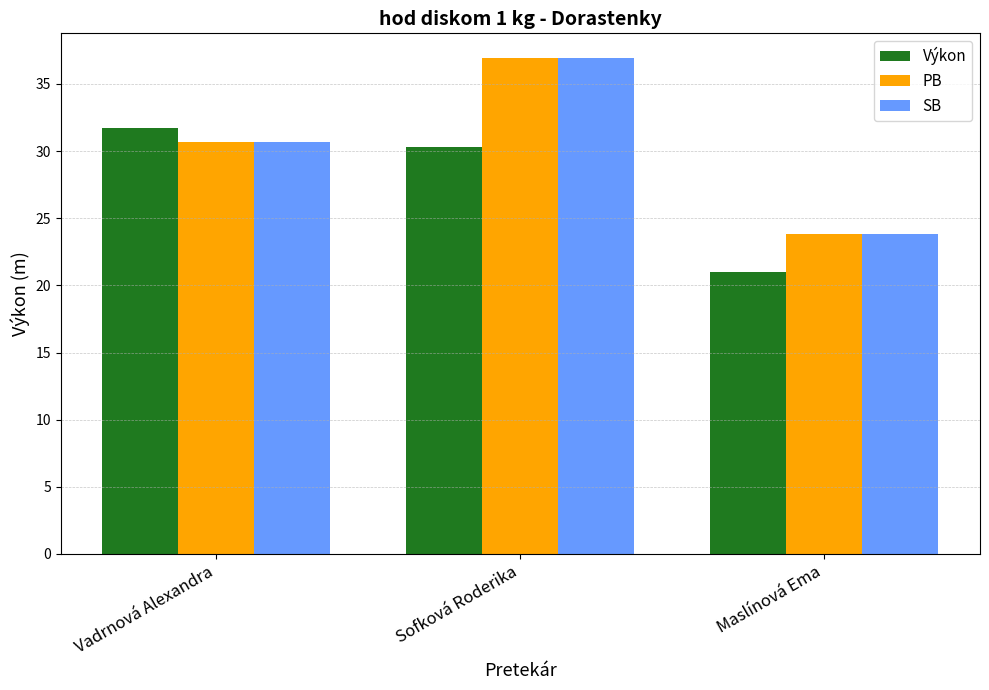

What is the greatest value displayed?

36.9